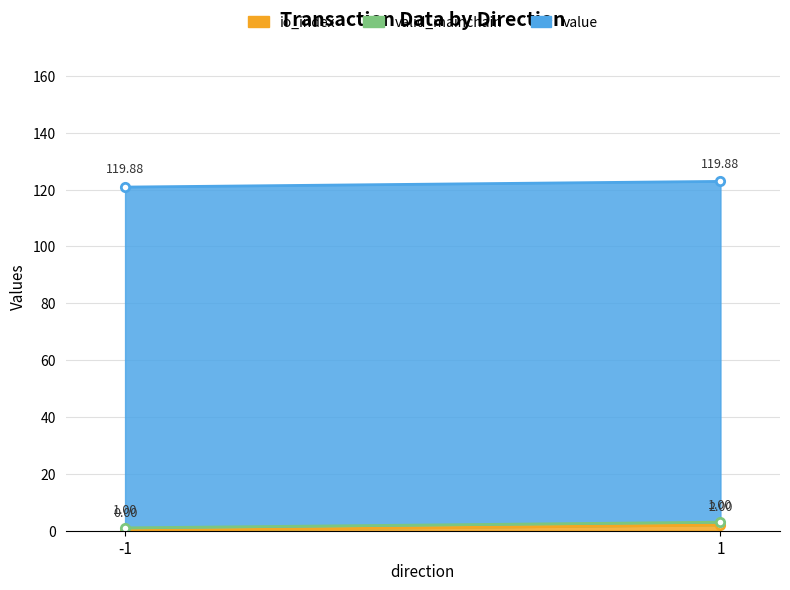

How many categories are shown in the chart?

2